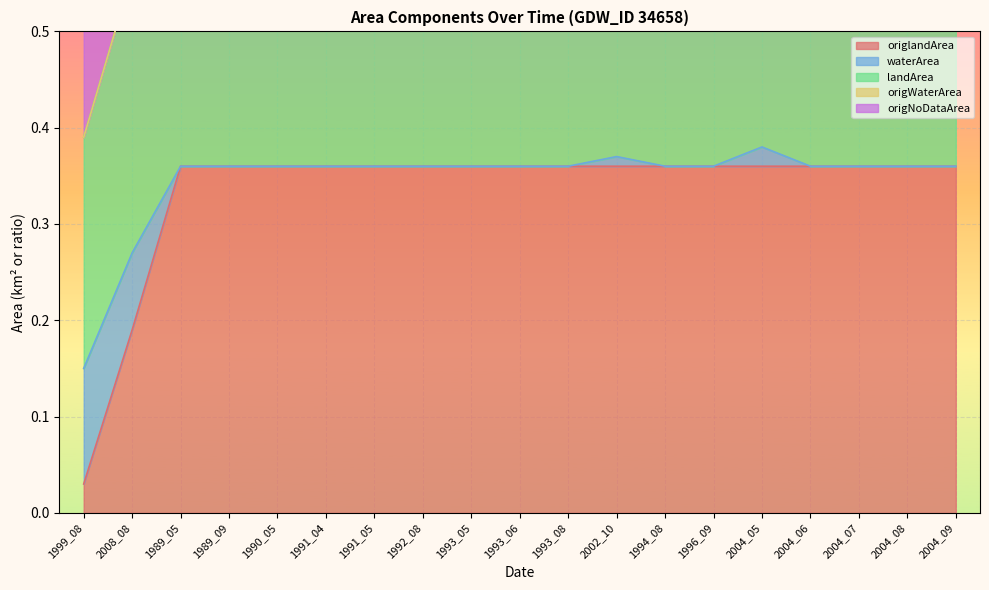

What is the spread (max minus min) of values at 2004_09?

0.4